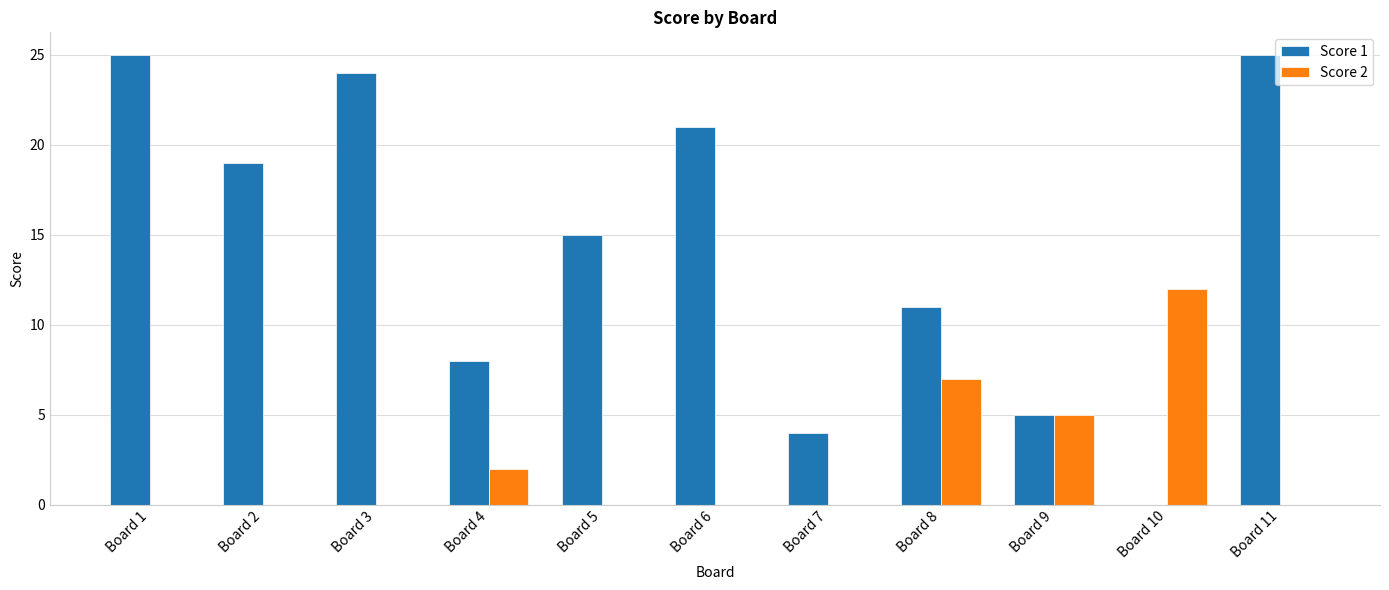

What is the sum of all Score 1 values?

157